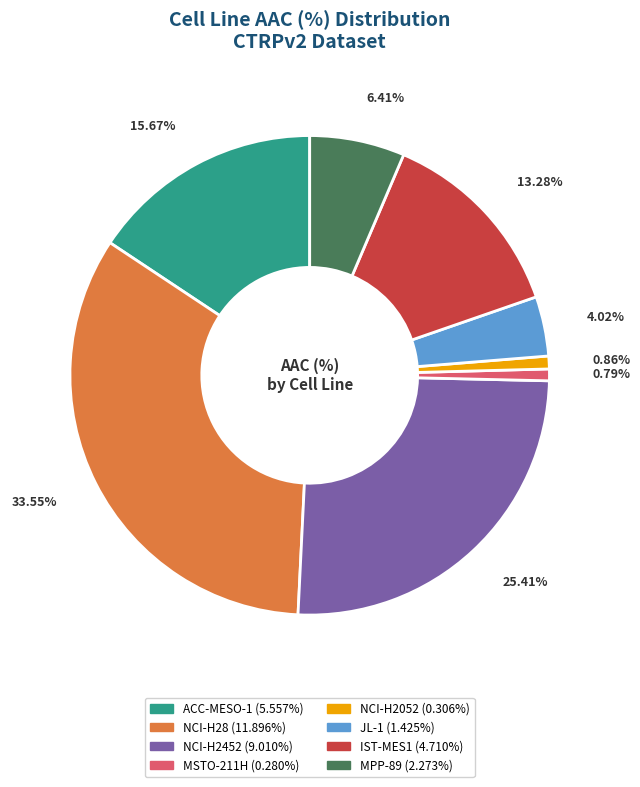

To the nearest percent, what portion does MPP-89 represent?

6%